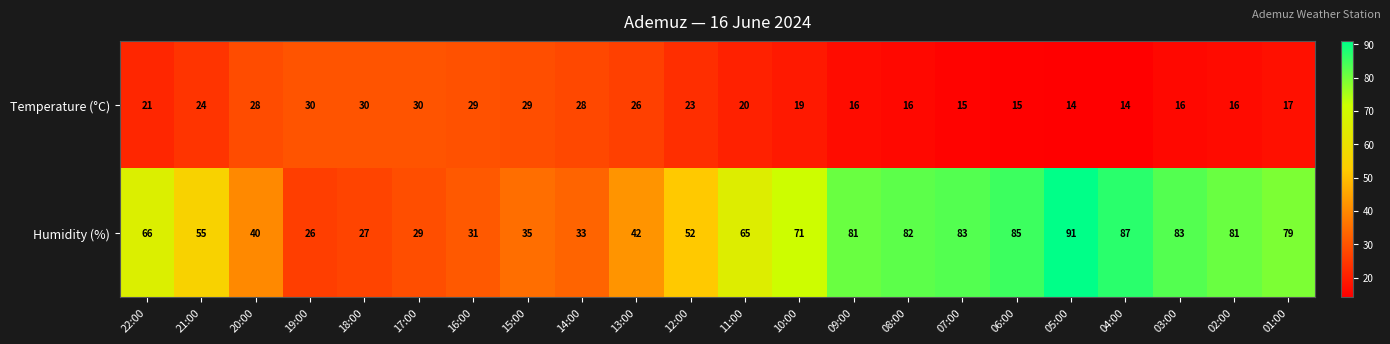

Is the value of Temperature (°C) at 09:00 greater than the value of Humidity (%) at 21:00?

No